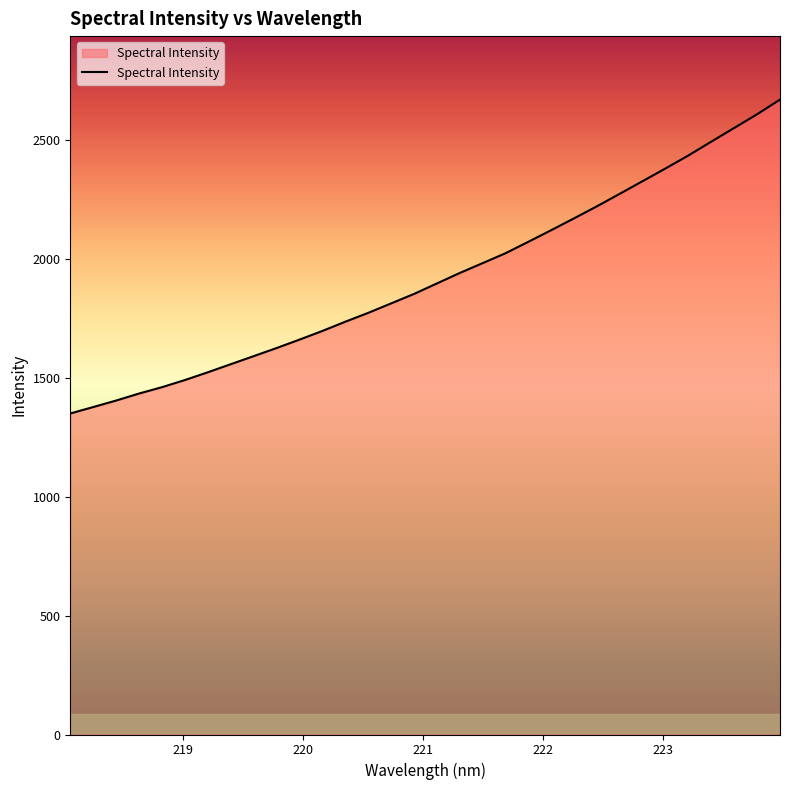

What is the greatest value displayed?

2669.8